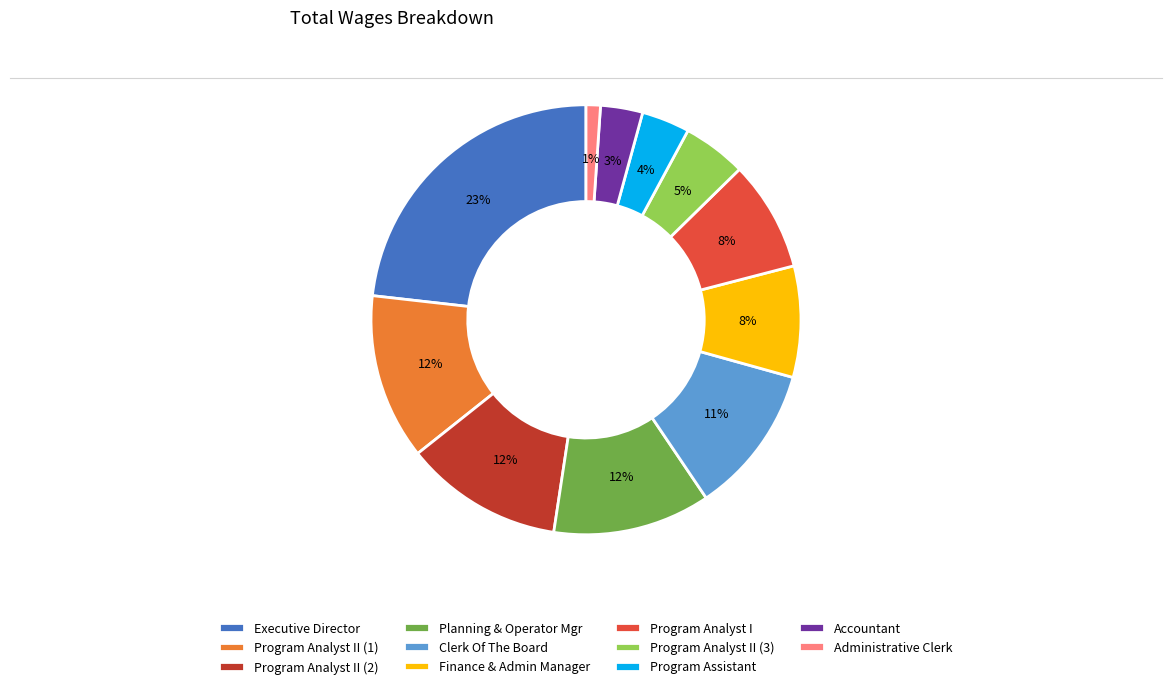

Combined, do Program Analyst II (3) and Administrative Clerk account for over 50%?

No